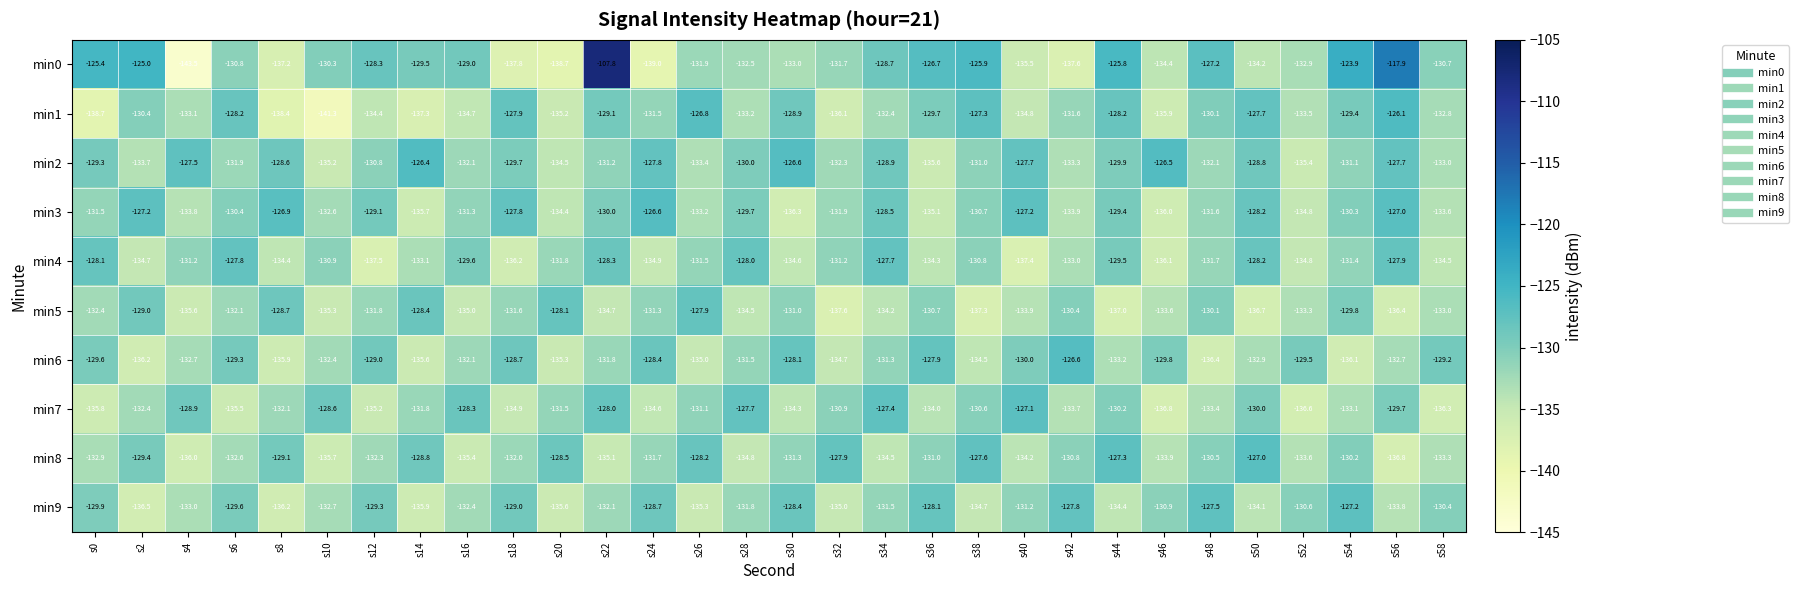

What is the minimum value for min0?

-143.5